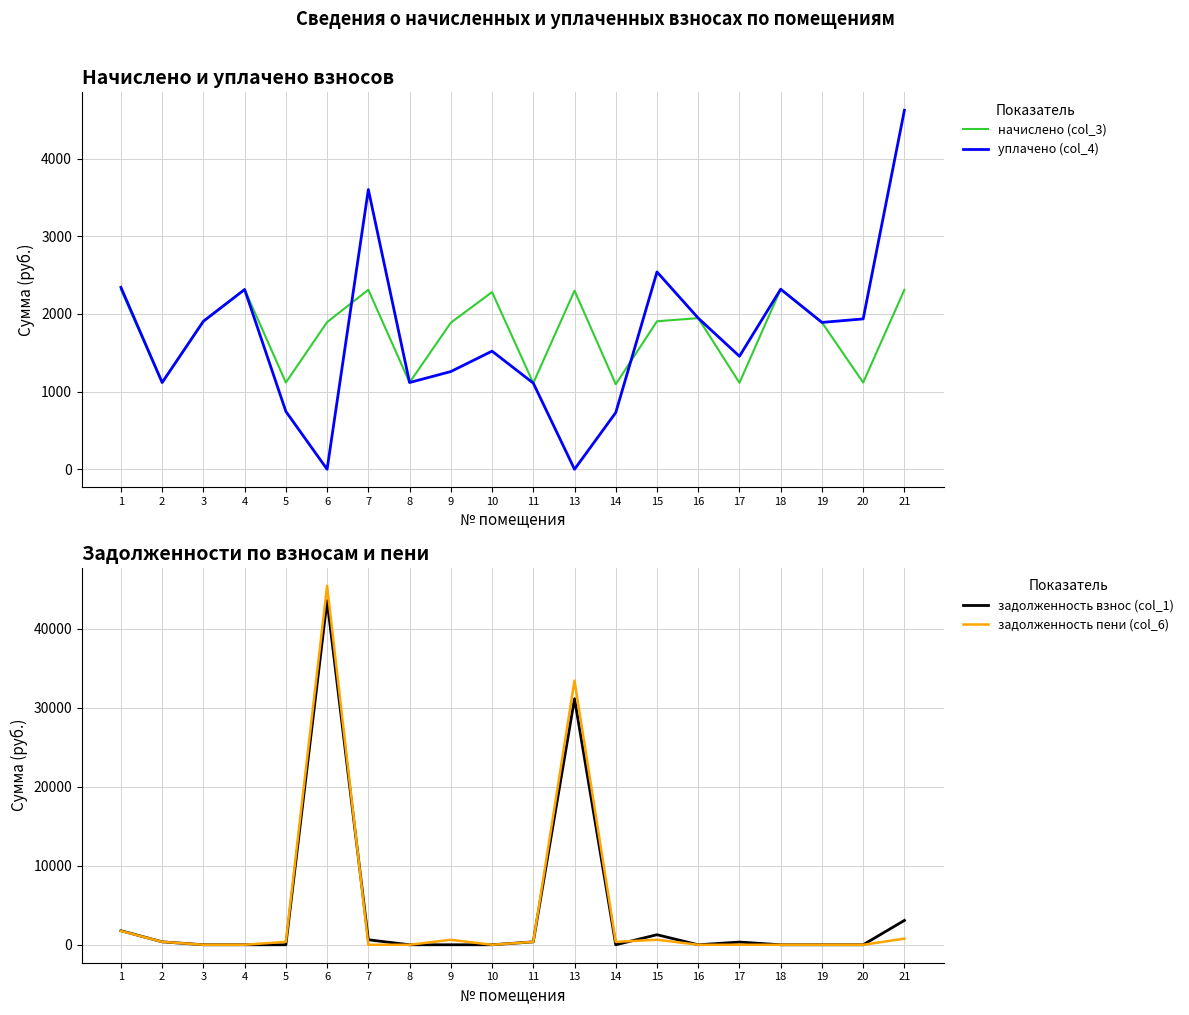

How many interior local valleys does the задолженность взнос (col_1) series have?

2